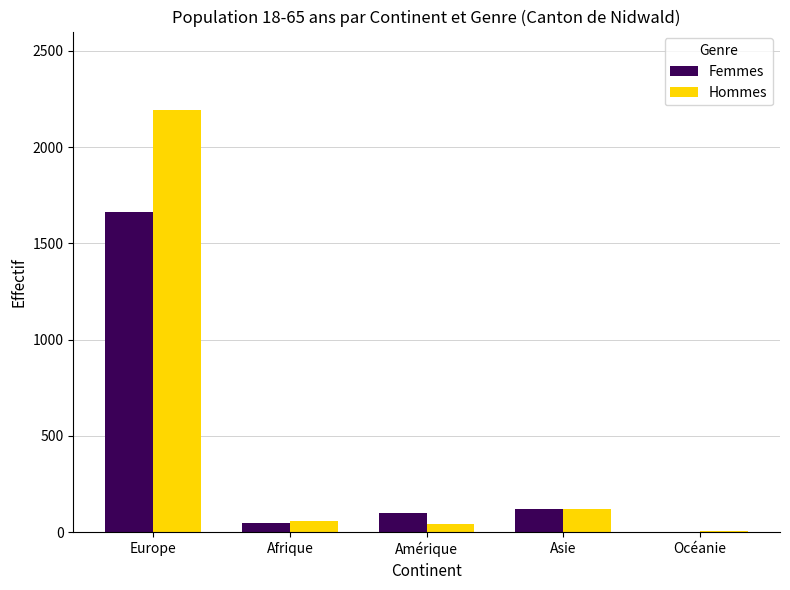

Reading left to right, transcribe all the data shown in this chart.

Femmes: Europe=1662	Afrique=50	Amérique=100	Asie=118	Océanie=2
Hommes: Europe=2191	Afrique=59	Amérique=43	Asie=120	Océanie=4